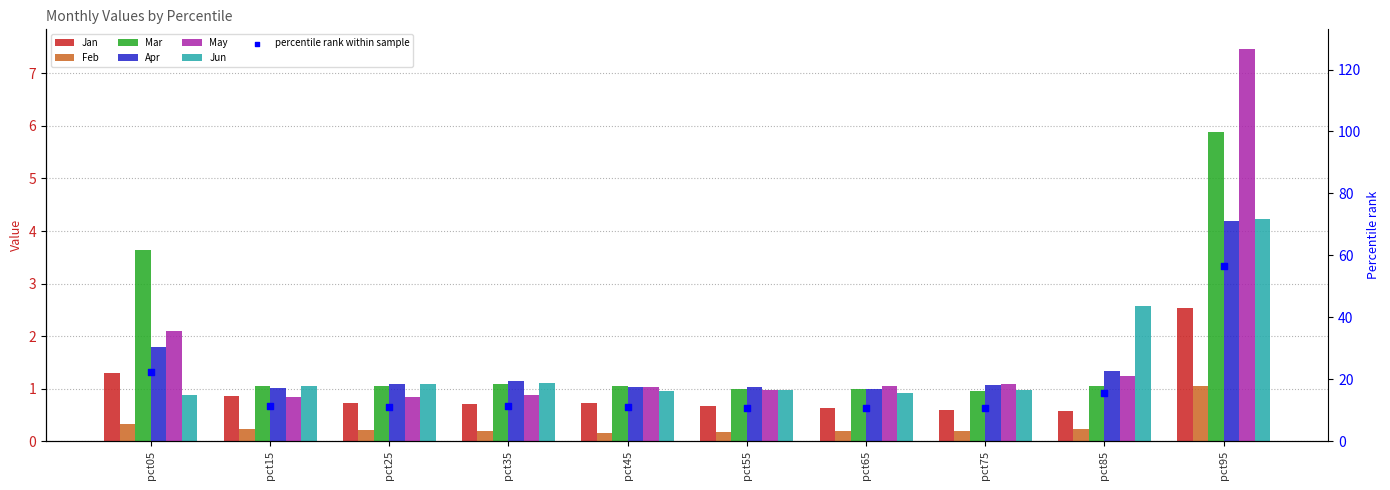

At how many categories does at least one series exceed 2?

3